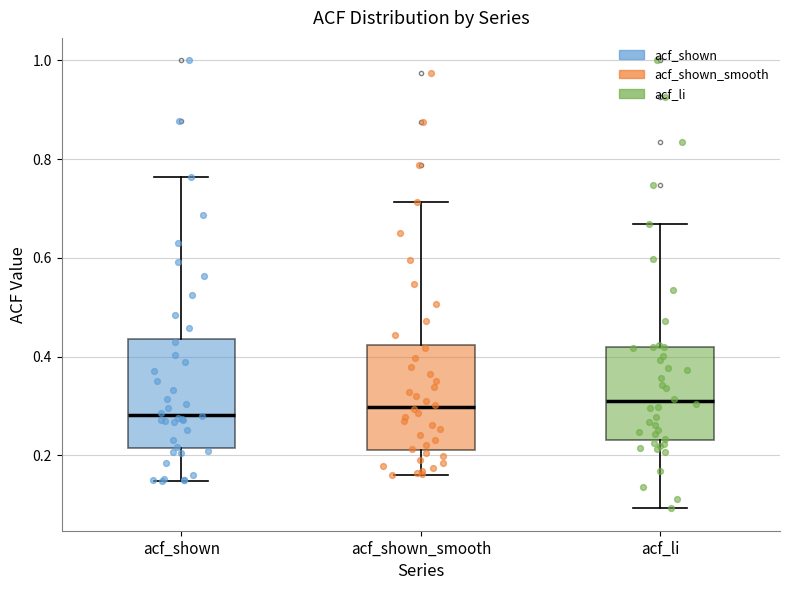

Where does the lower whisker of the box for acf_shown_smooth end on the y-axis? The values are not printed on the chart, so give them approximately, as read against the axis.

0.16